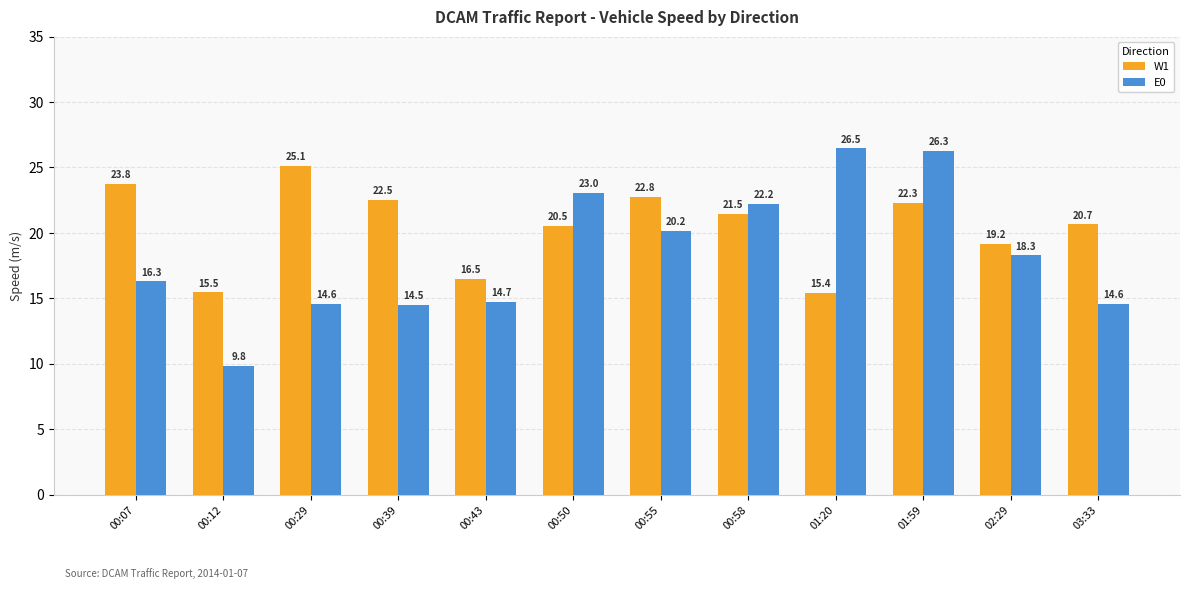

What are all the series names shown in the legend?

W1, E0